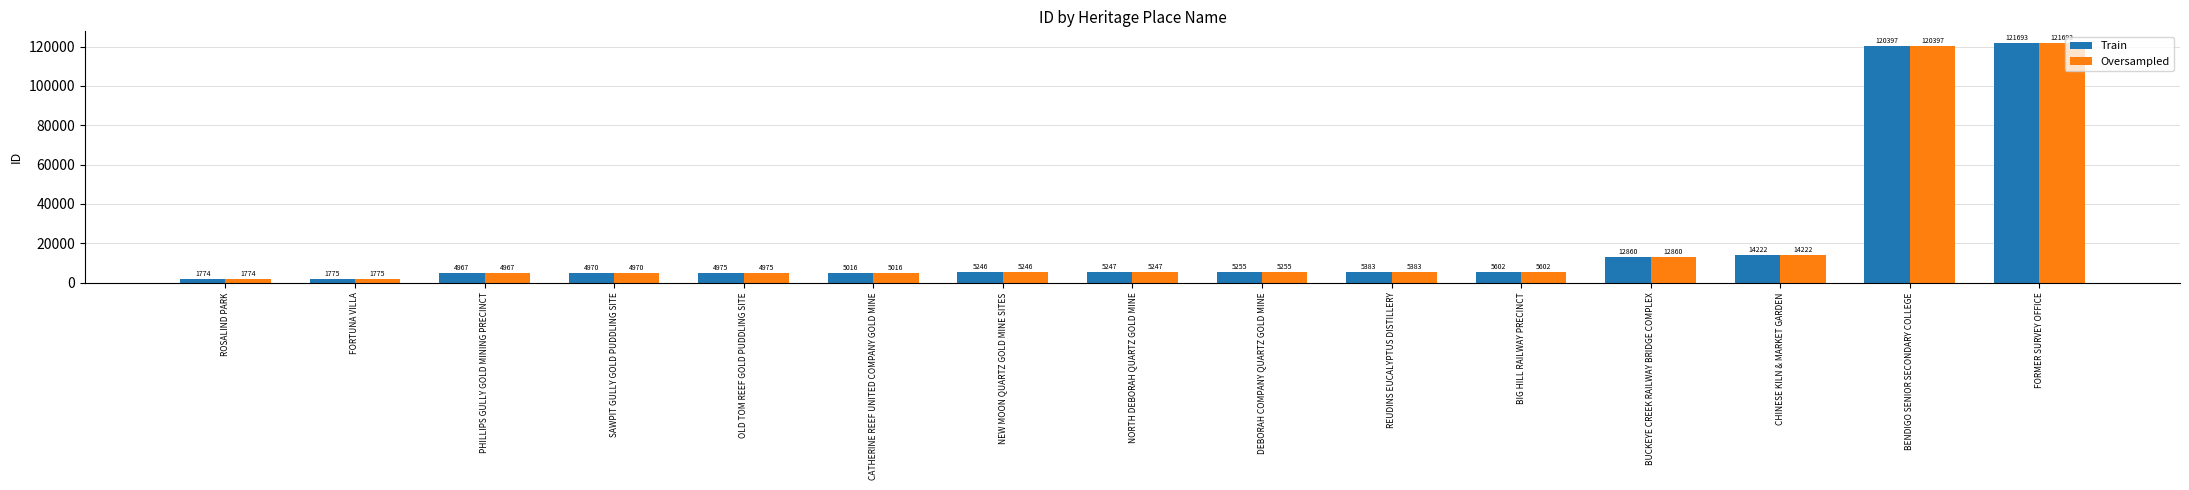

List the labels in order of Oversampled value, largest first.

FORMER SURVEY OFFICE, BENDIGO SENIOR SECONDARY COLLEGE, CHINESE KILN & MARKET GARDEN, BUCKEYE CREEK RAILWAY BRIDGE COMPLEX, BIG HILL RAILWAY PRECINCT, REUDINS EUCALYPTUS DISTILLERY, DEBORAH COMPANY QUARTZ GOLD MINE, NORTH DEBORAH QUARTZ GOLD MINE, NEW MOON QUARTZ GOLD MINE SITES, CATHERINE REEF UNITED COMPANY GOLD MINE, OLD TOM REEF GOLD PUDDLING SITE, SAWPIT GULLY GOLD PUDDLING SITE, PHILLIPS GULLY GOLD MINING PRECINCT, FORTUNA VILLA, ROSALIND PARK